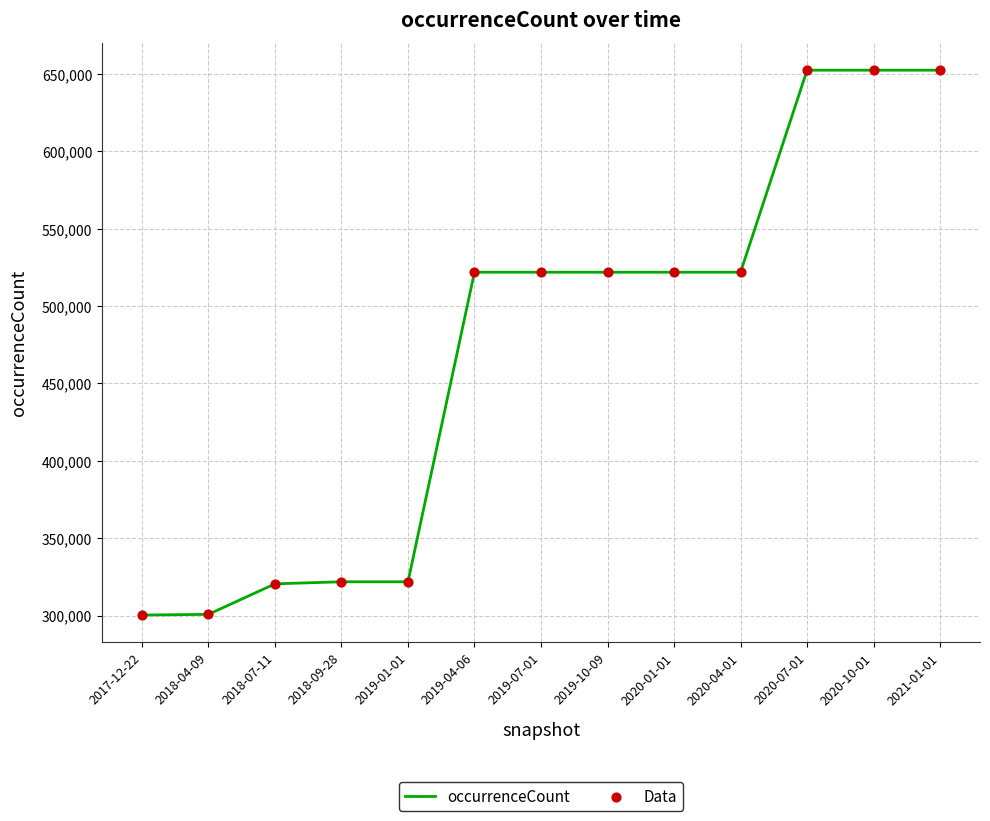

What is the ratio of the value at 2020-01-01 to the value at 2017-12-22?

1.7